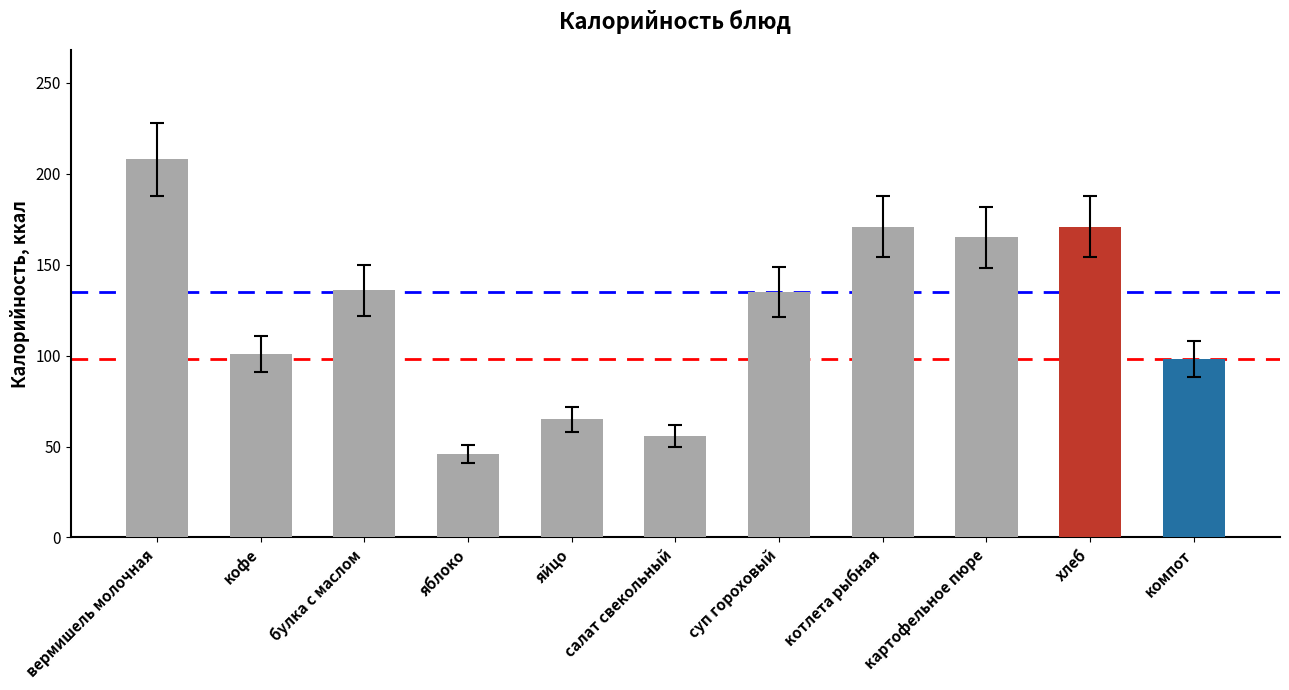

Does the chart contain stacked bars?

No